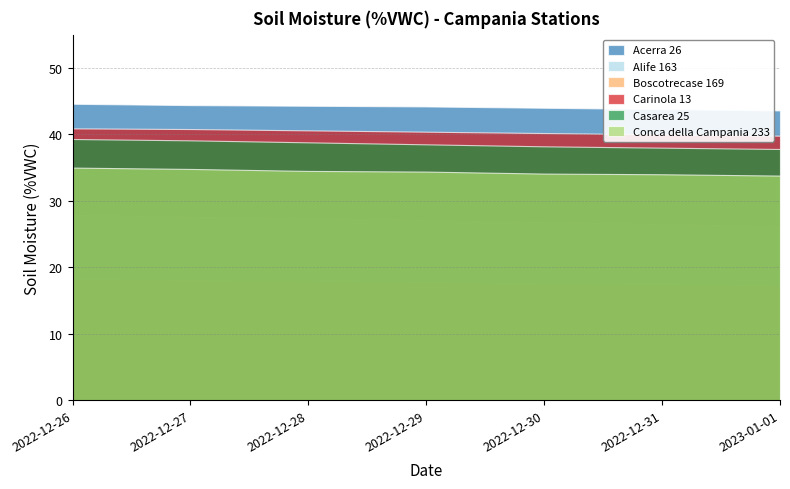

How many data points in Acerra 26 are above 44?

4